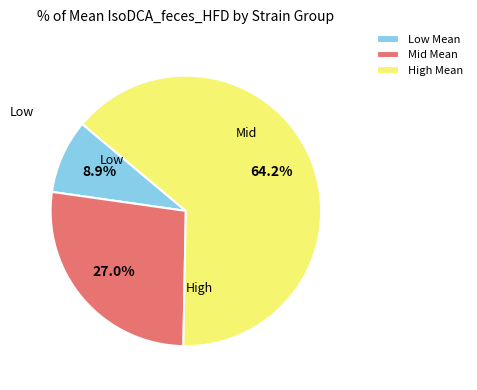

Which has a higher value, Mid Mean or Low Mean?

Mid Mean